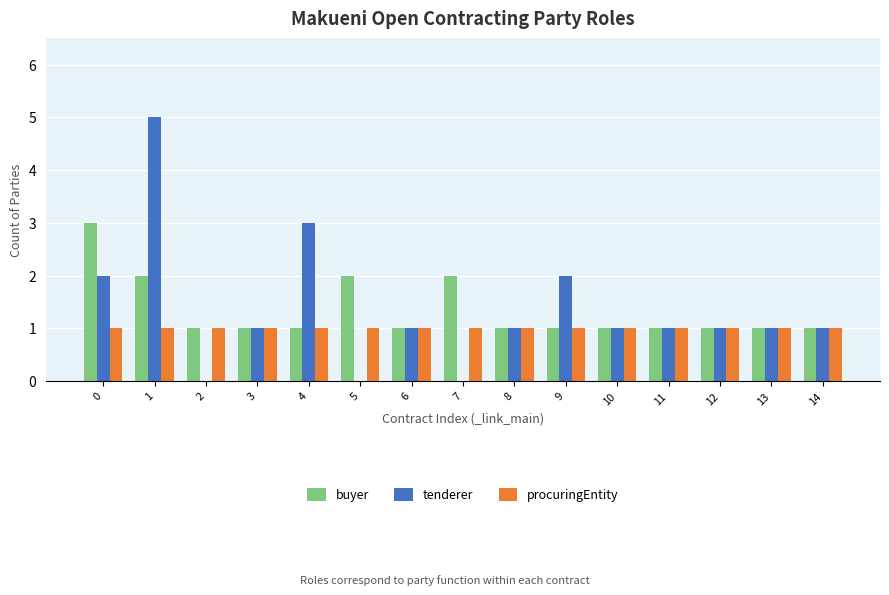

What is the highest value of the tenderer series?

5